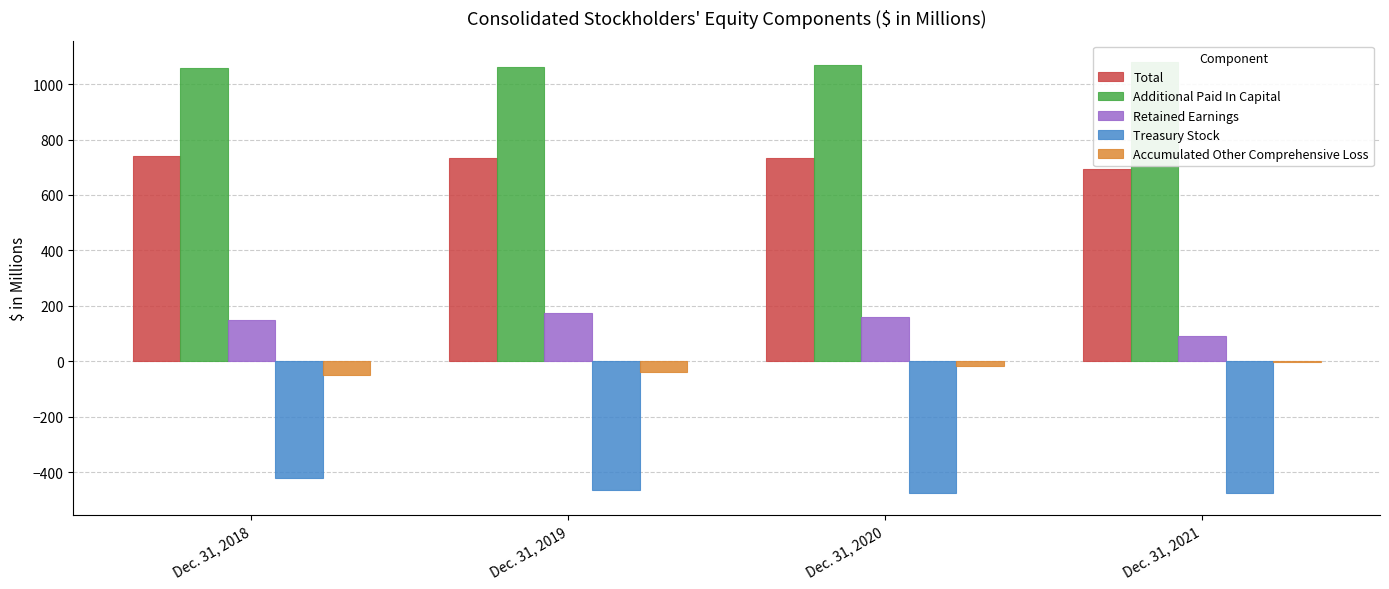

How many bars are there in total?

20